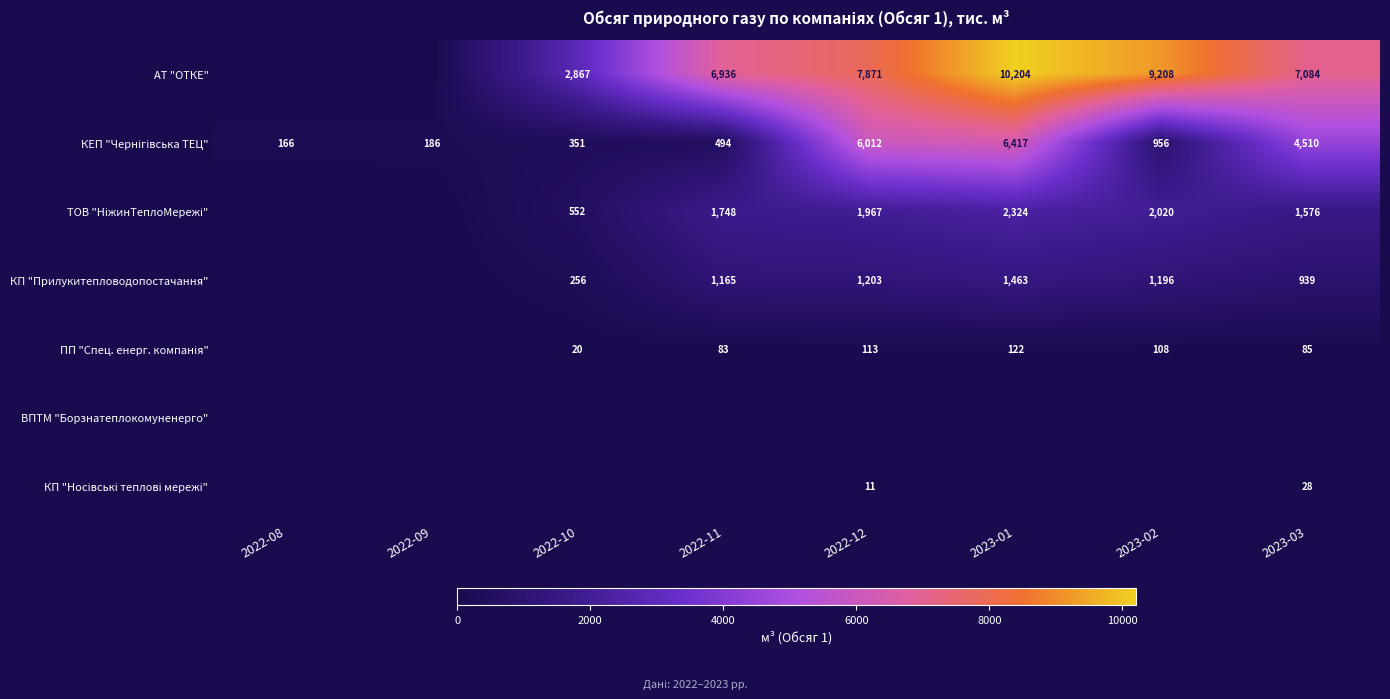

The value of КП "Прилукитепловодопостачання" at 2022-11 is 1165. True or false?

True